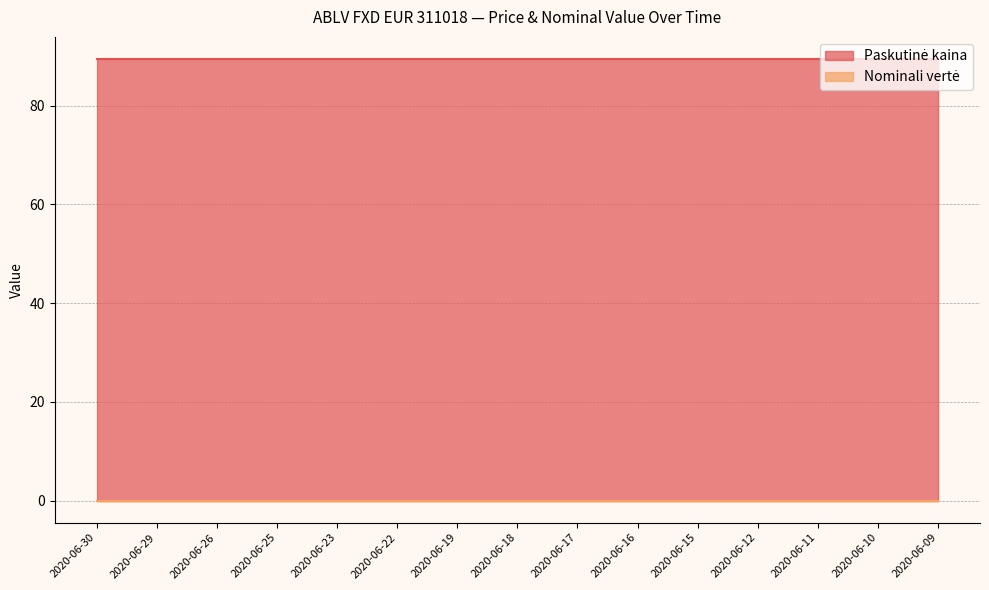

Which category has the lowest value across all series?

2020-06-30